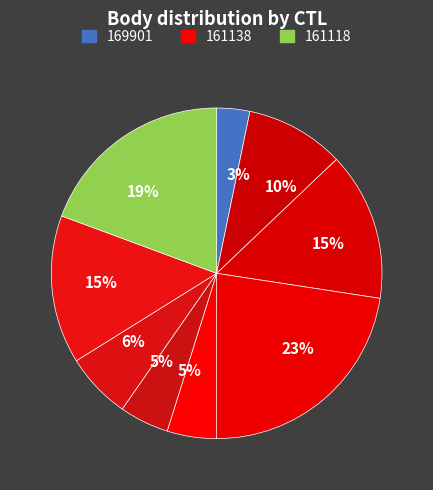

Is 161116 the majority of the pie?

No